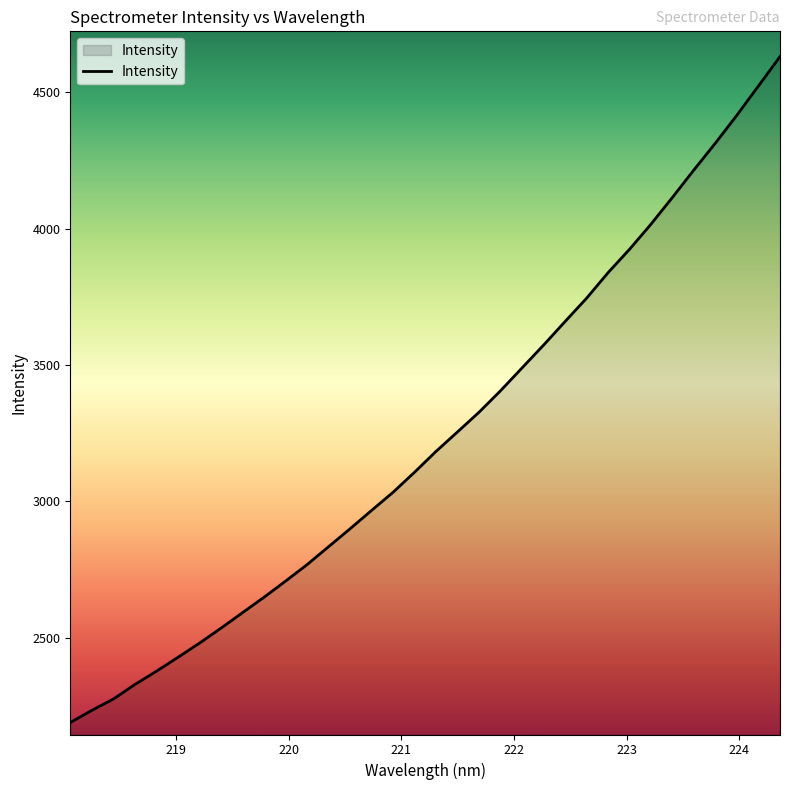

What is the minimum value shown in the chart?

2188.7